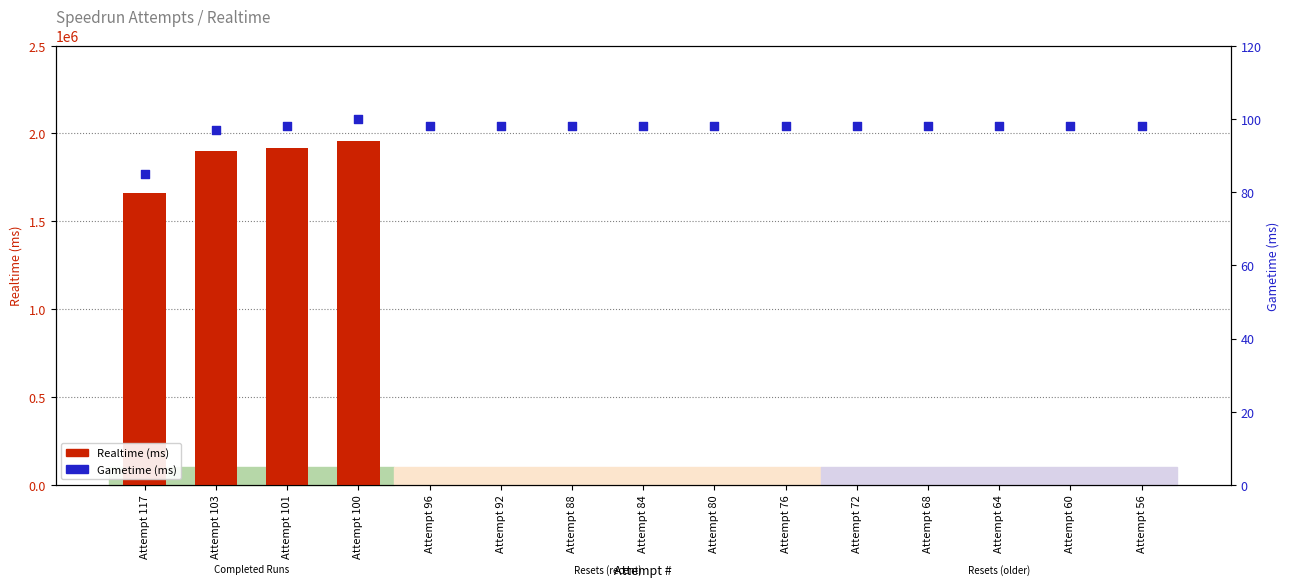

What is the total value across all series at Attempt 64?

98.0